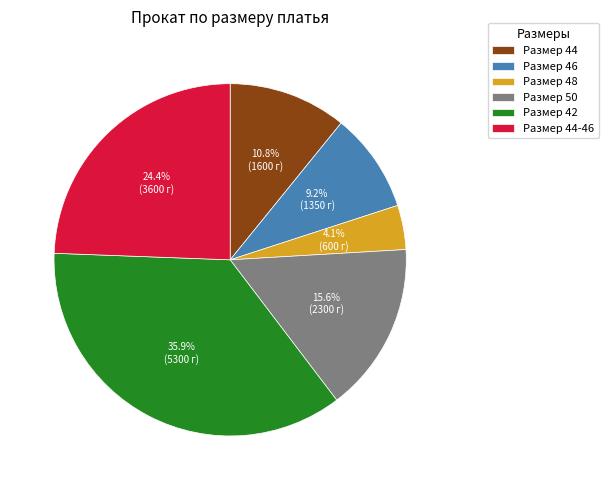

To the nearest percent, what is the difference between the largest and smallest slice percentages?

32%